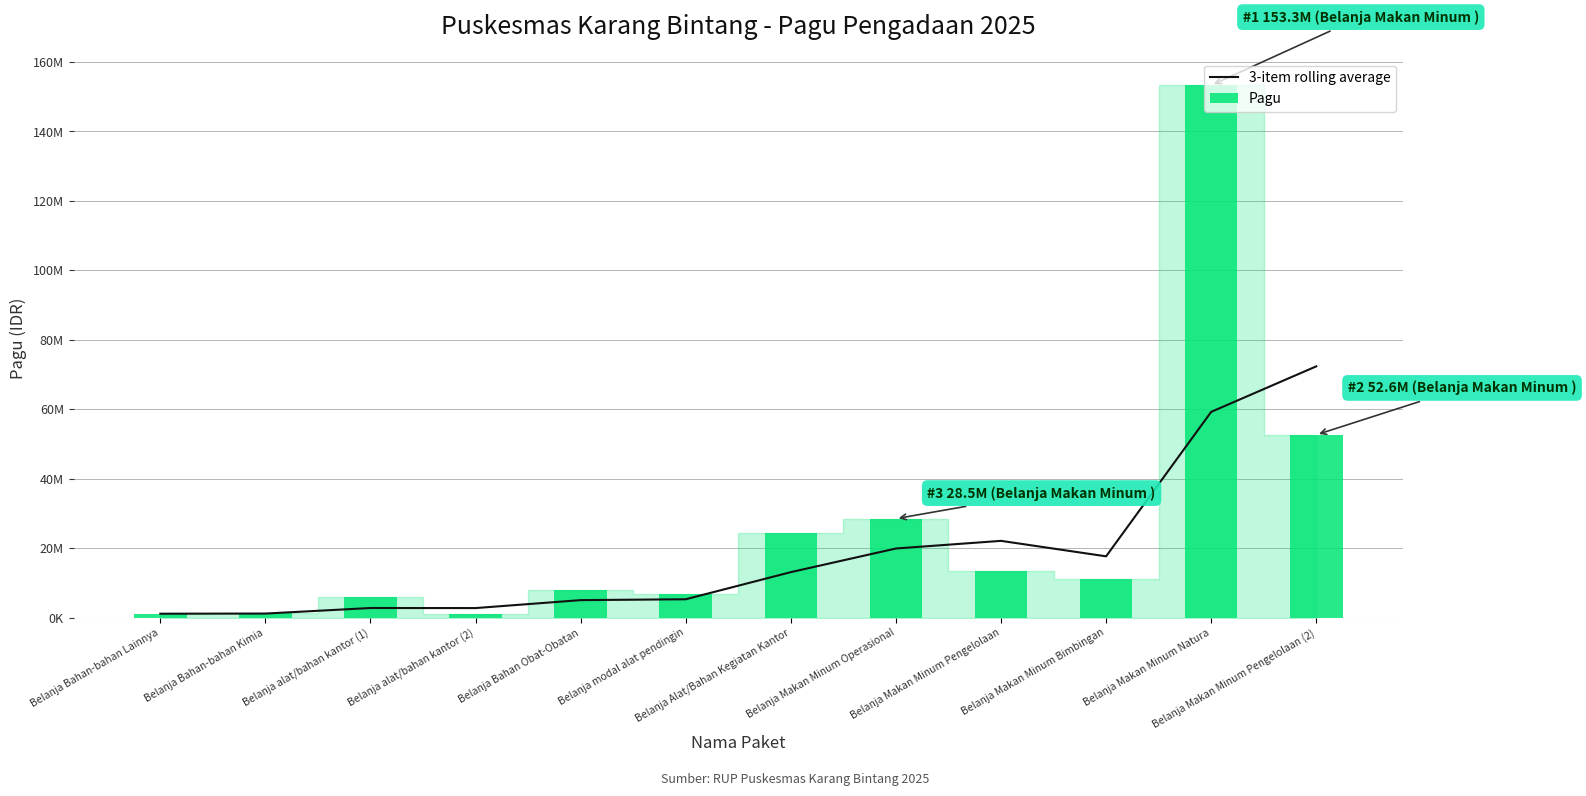

At which category is the sum across all series the highest?

Belanja Makan Minum Natura